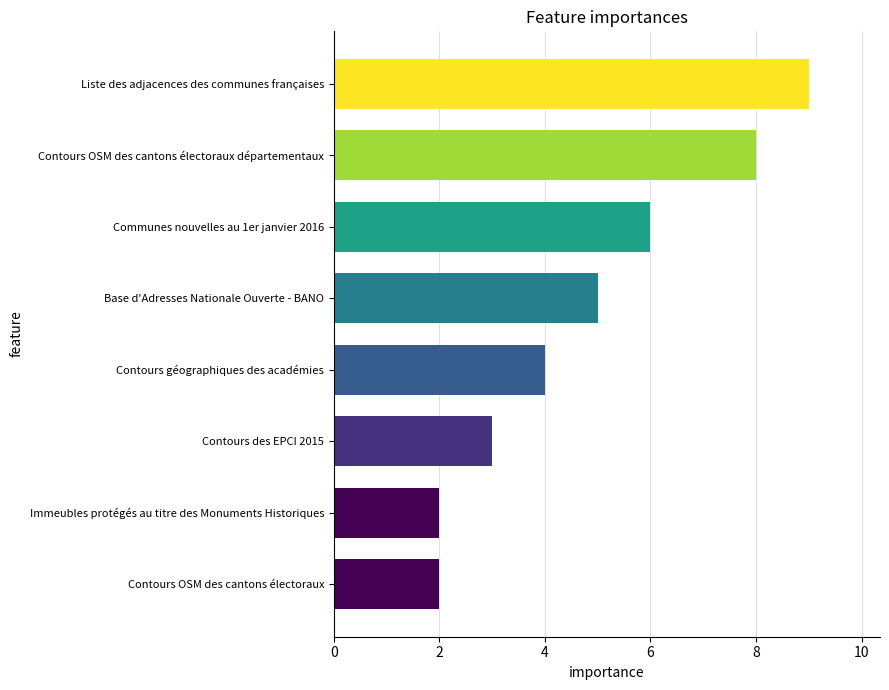

Reading top to bottom, transcribe all the data shown in this chart.

9	8	6	5	4	3	2	2